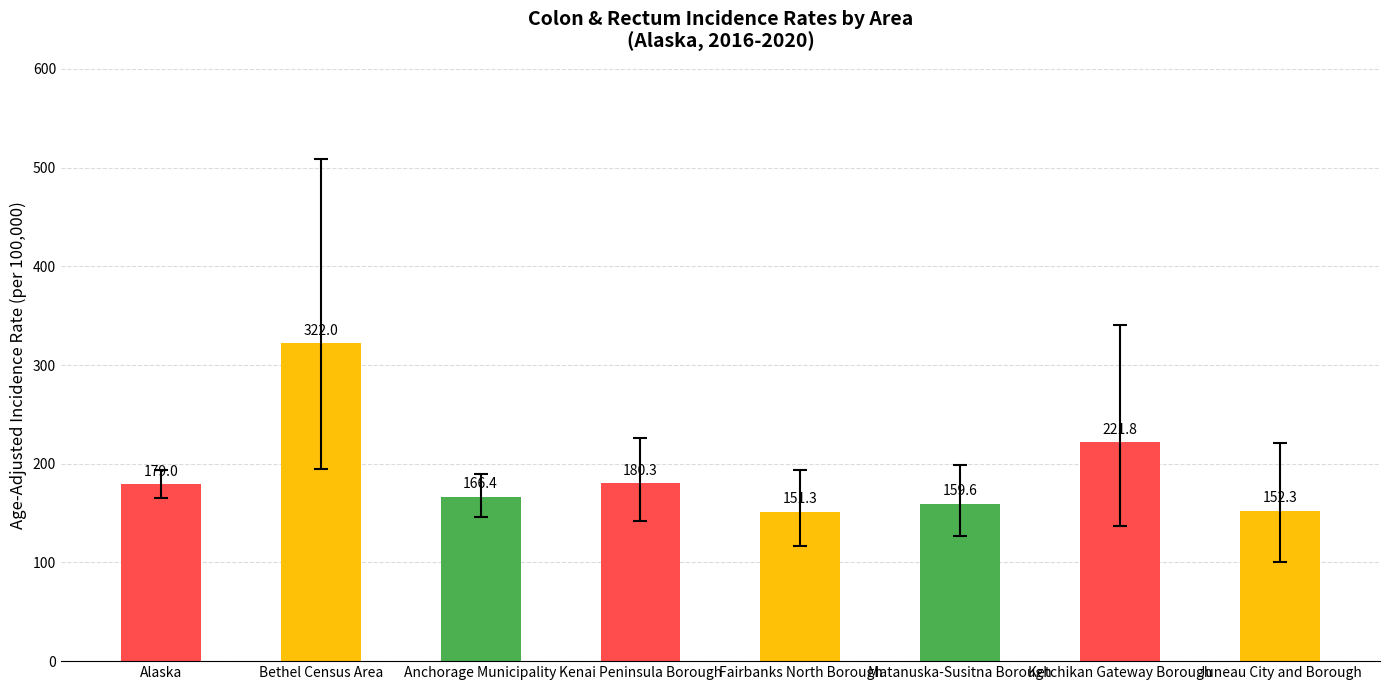

True or false: the data shows 296.6 at Alaska.

False